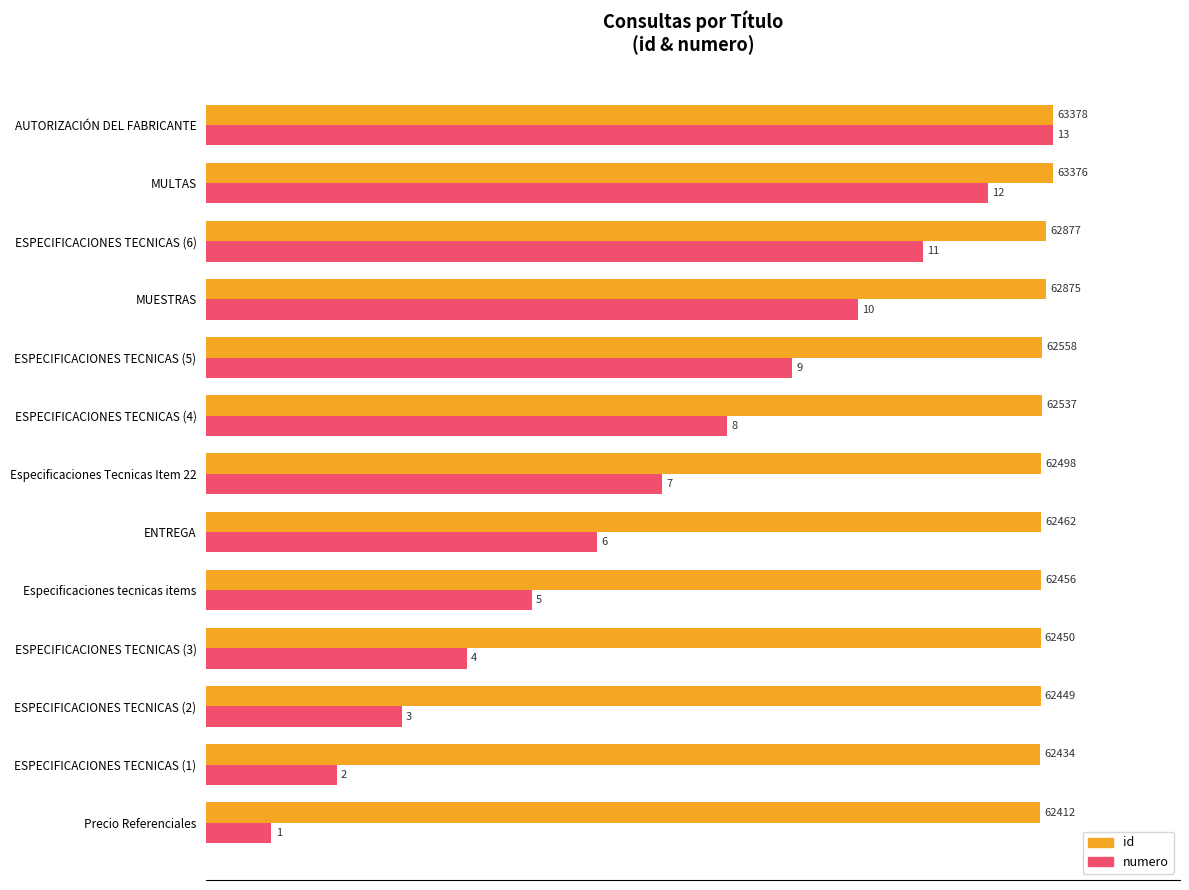

What are all the series names shown in the legend?

id, numero